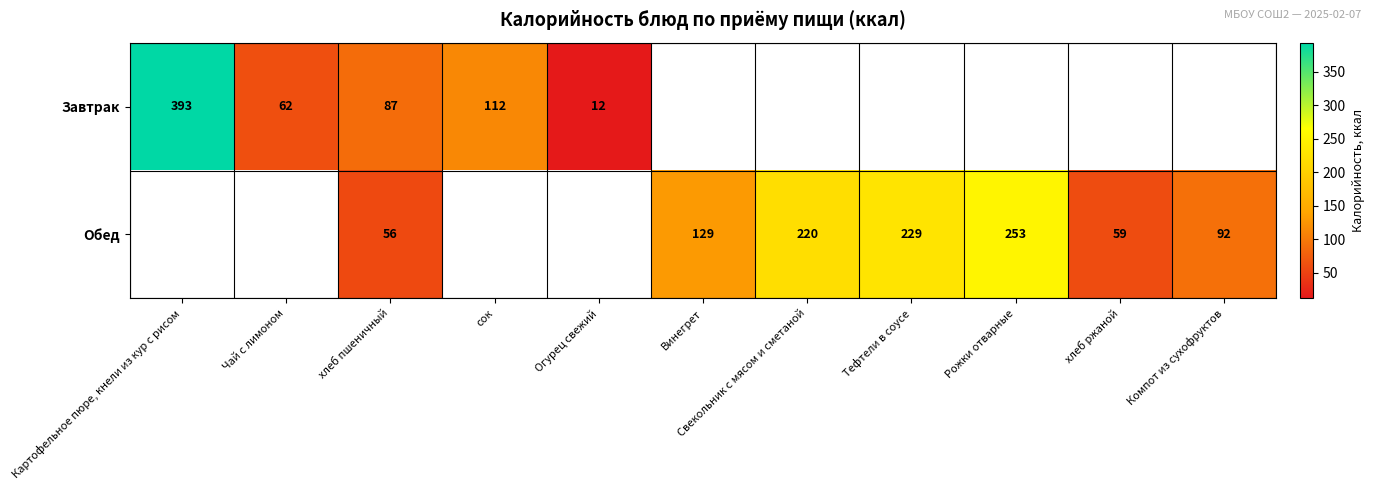

What is the total value across all series at хлеб пшеничный?

143